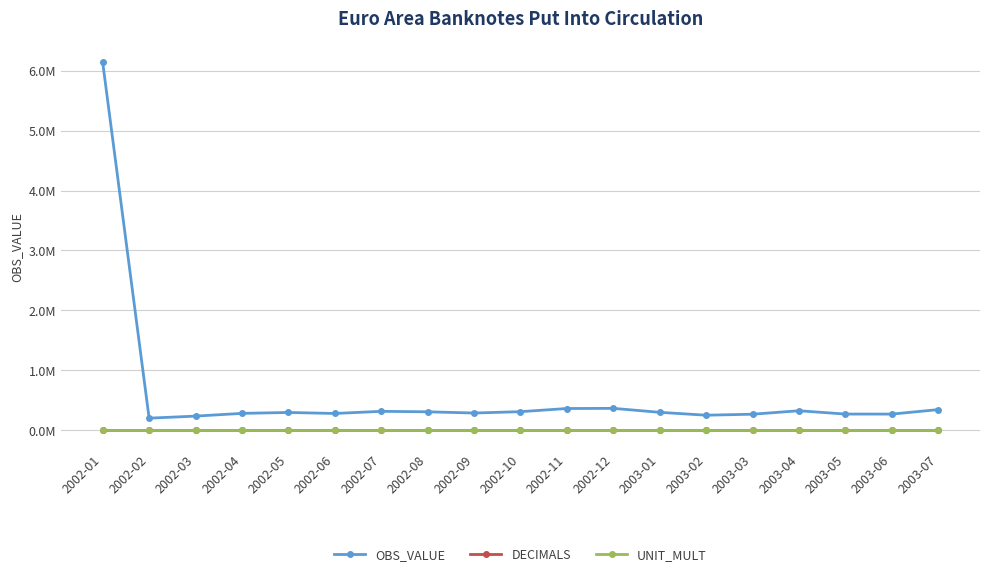

At 2002-03, list the series in order from smallest to largest.

DECIMALS, UNIT_MULT, OBS_VALUE